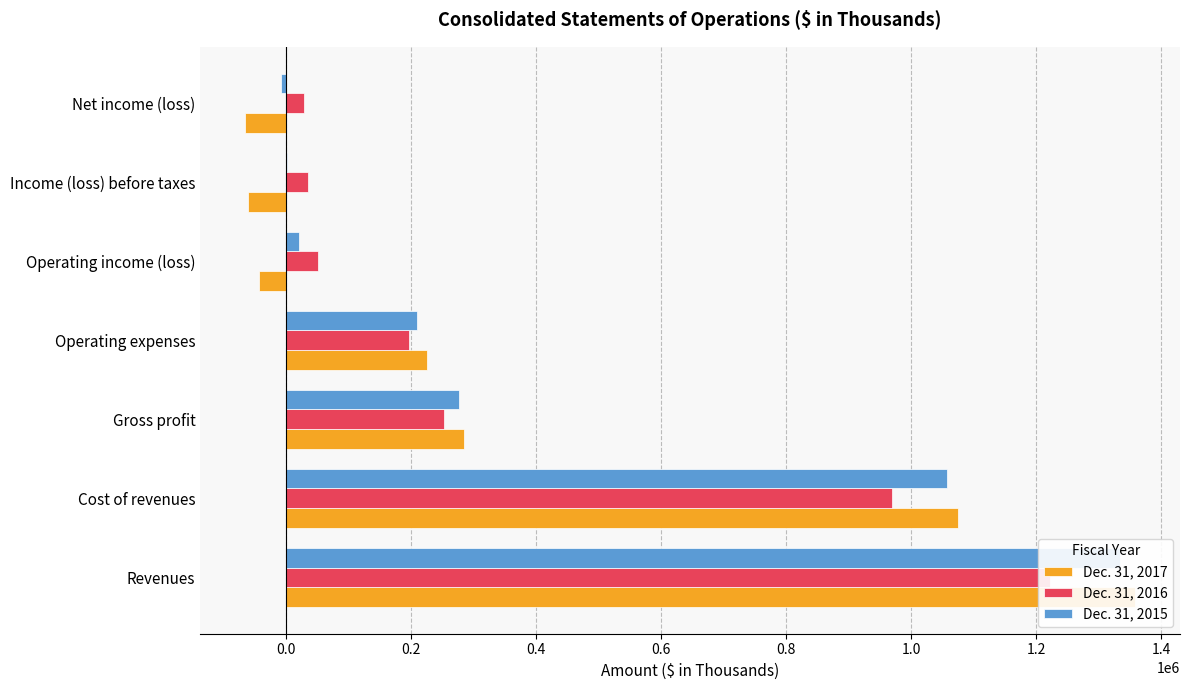

Rank the series by their maximum value, from highest to lowest.

Dec. 31, 2017, Dec. 31, 2015, Dec. 31, 2016